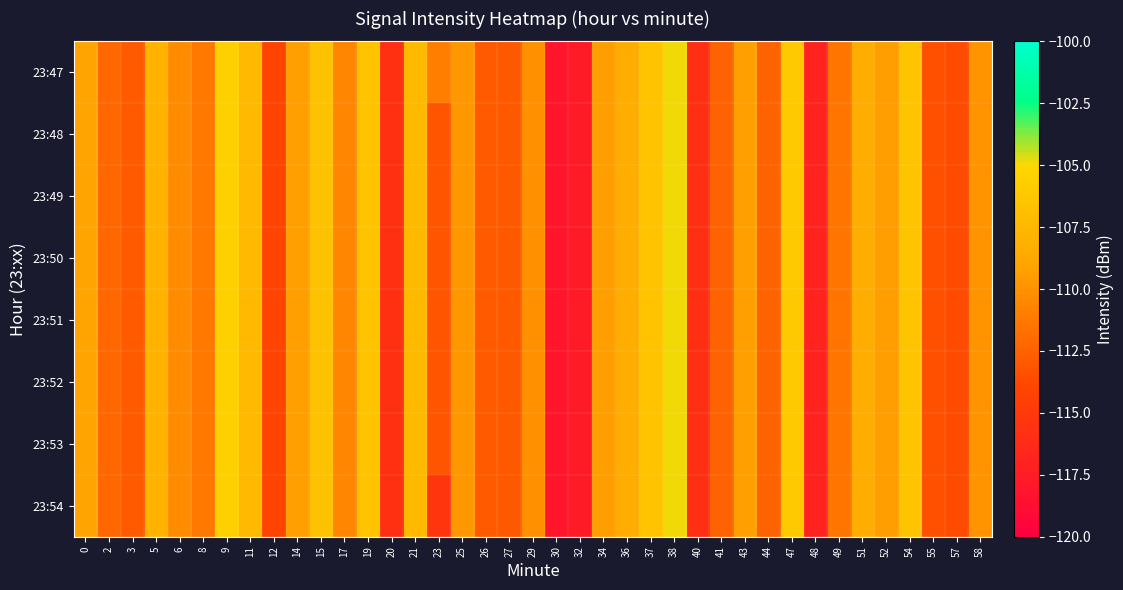

How many categories are shown in the chart?

39